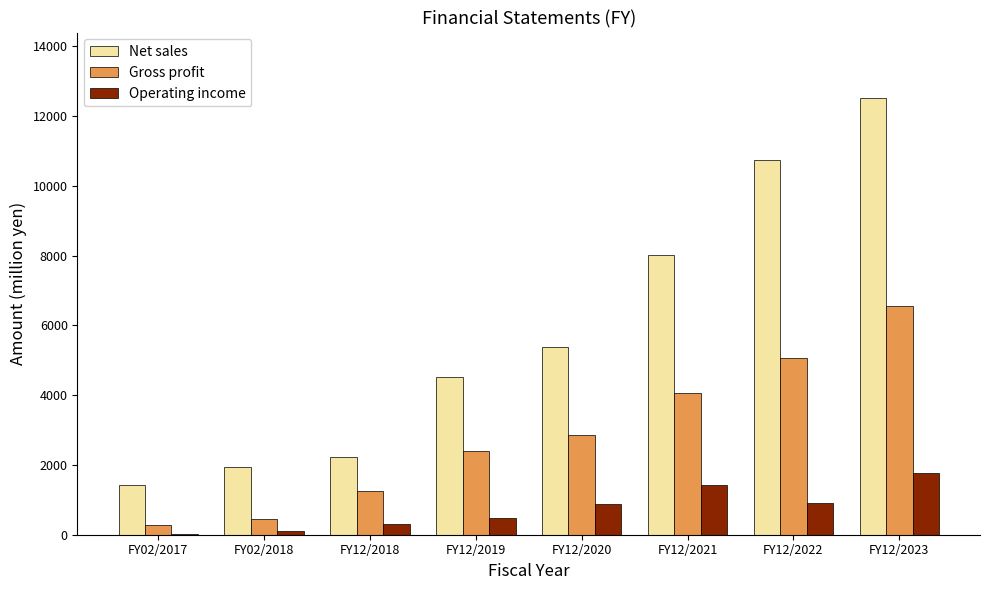

Between FY12/2018 and FY12/2020, which series saw the biggest shift?

Net sales